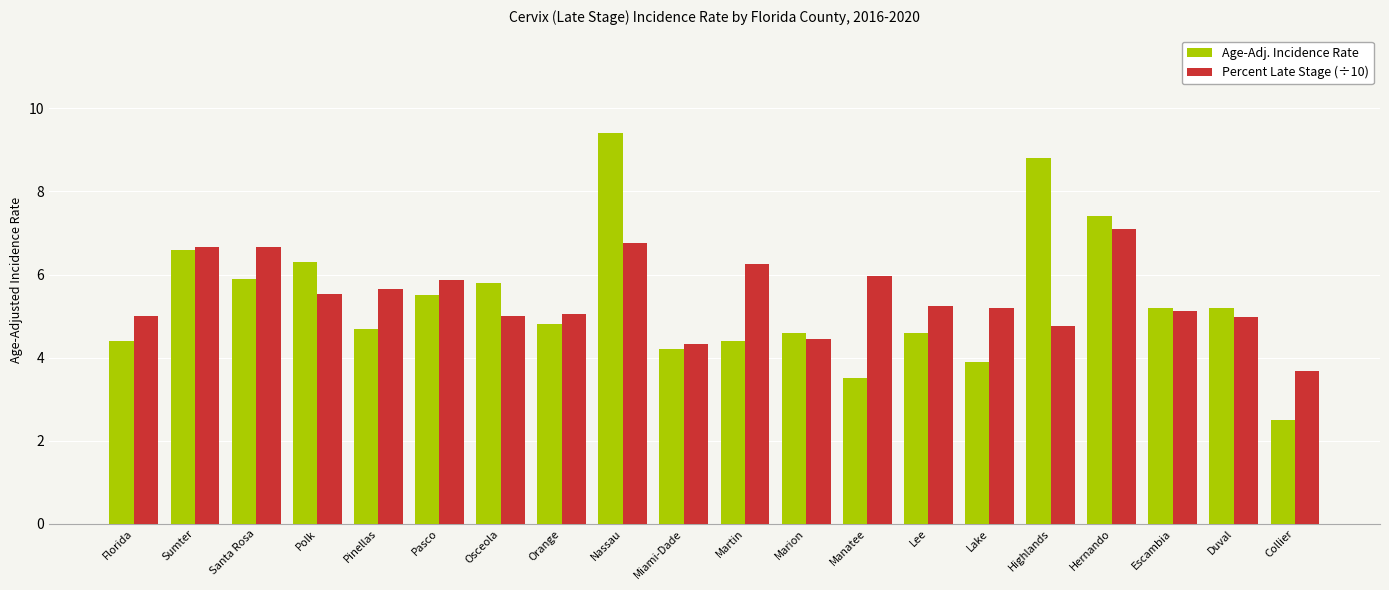

Between Florida and Nassau, which series saw the biggest shift?

Age-Adj. Incidence Rate